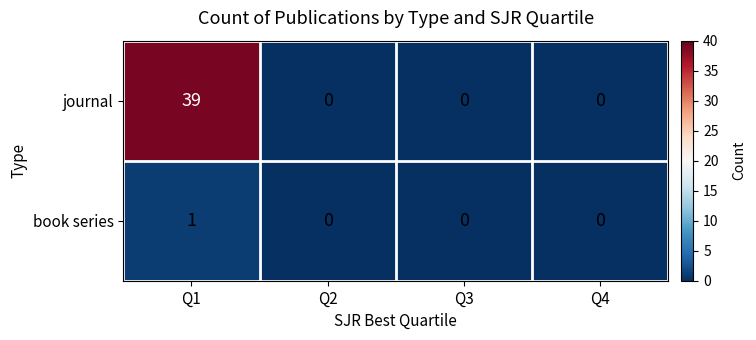

List the series in order of their peak value, highest first.

journal, book series